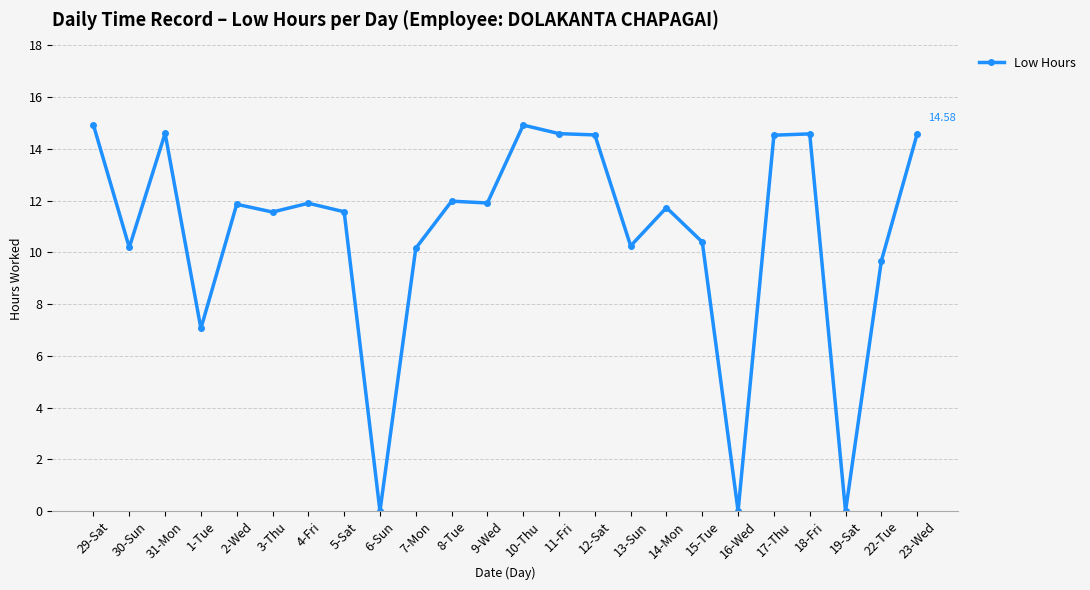

What is the sum of the values at 22-Tue and 15-Tue?

20.1